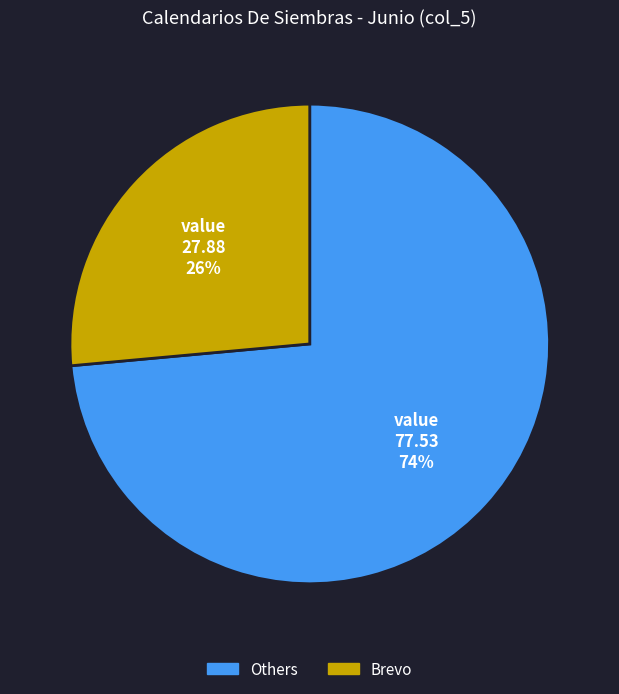

Do Brevo and Others together represent more than half of the pie?

Yes